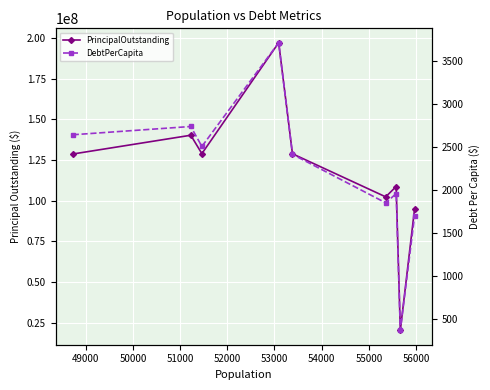

What is the value of the PrincipalOutstanding point at the 6th from the left?

102340000.0